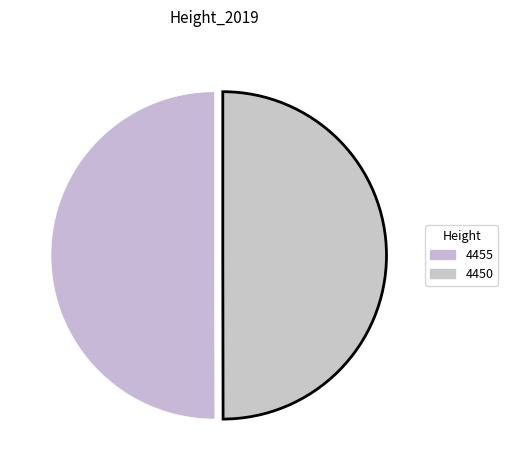

Is 4450 the majority of the pie?

No